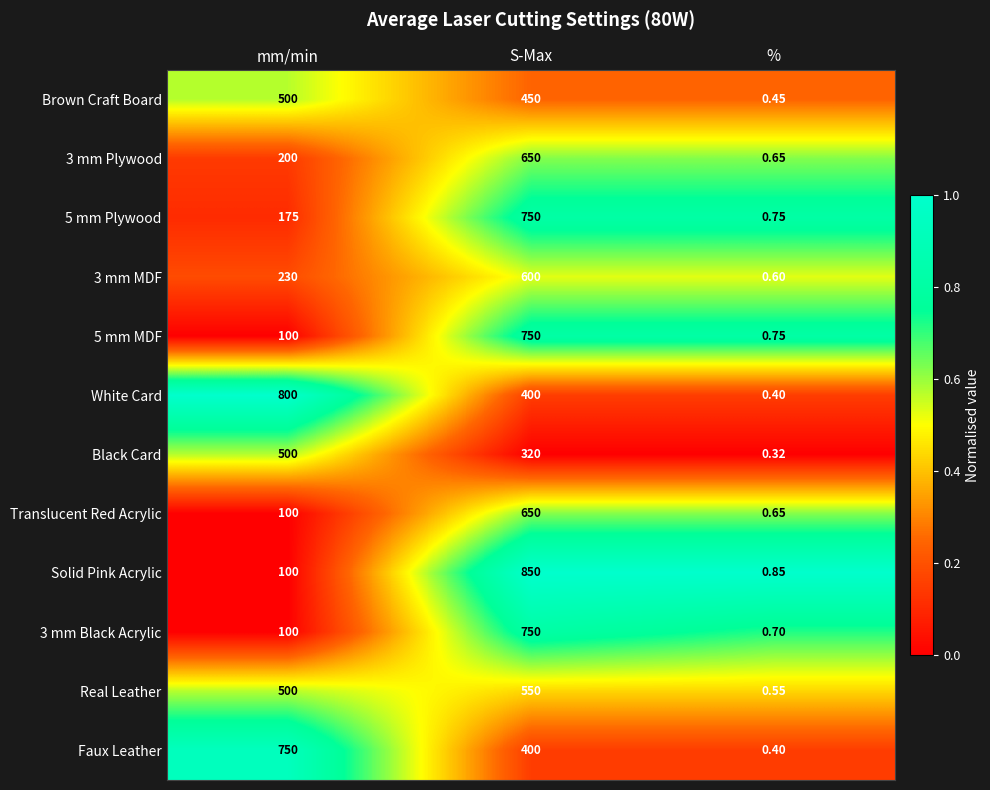

At which category does the chart reach its peak across all series?

S-Max